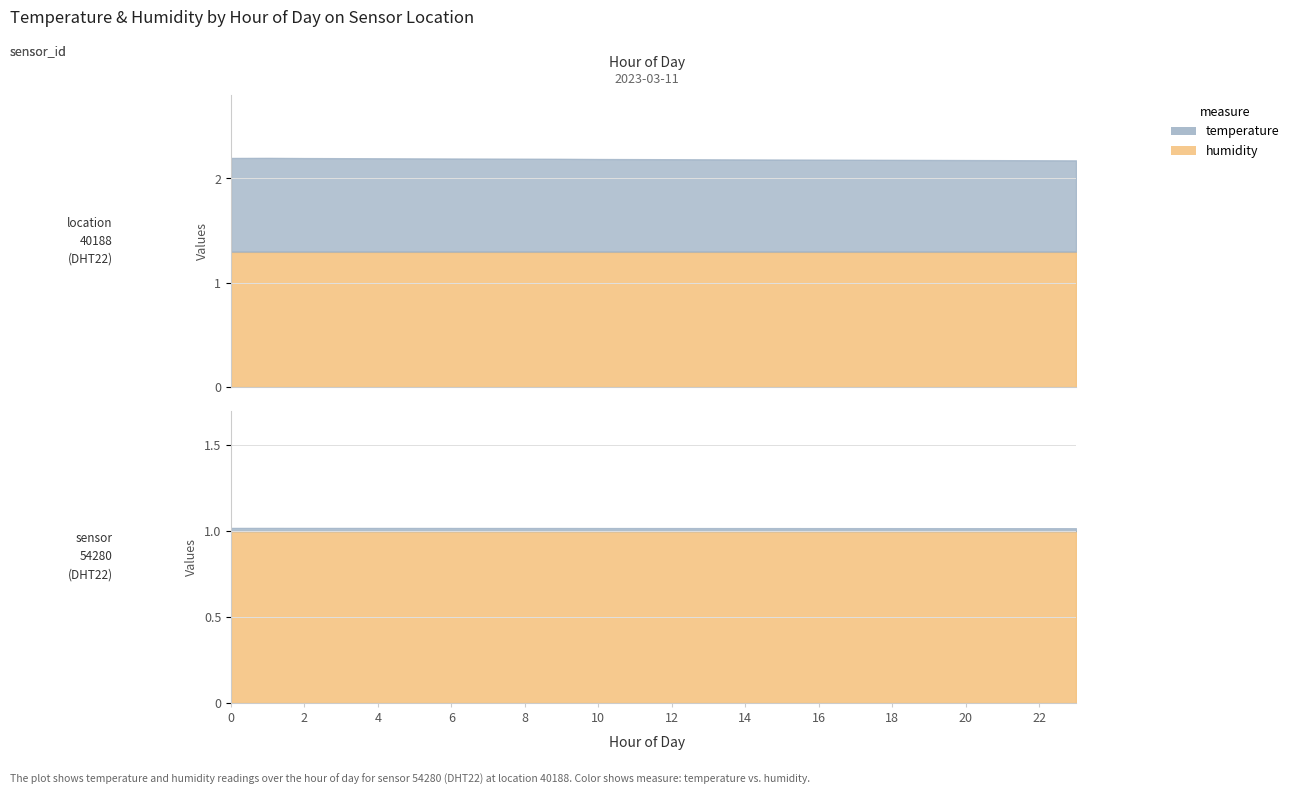

Does the chart display data point markers on the line(s)?

No